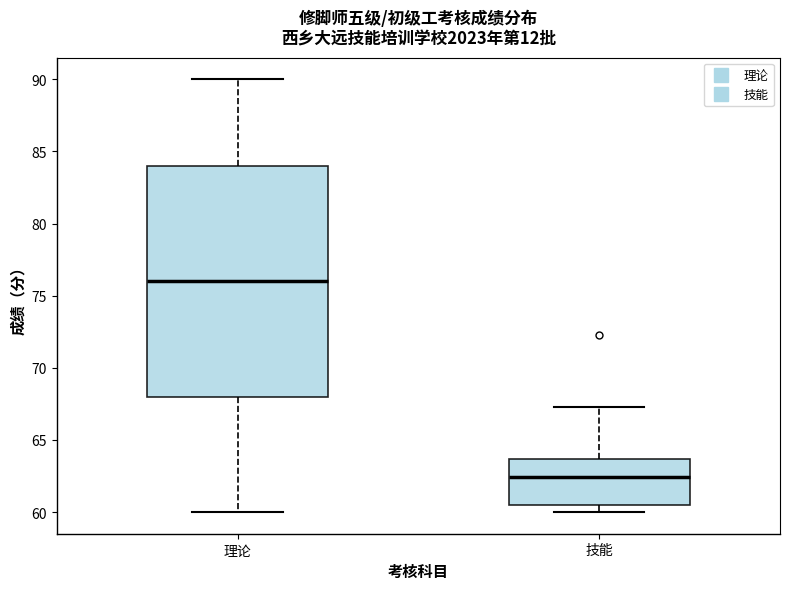

Which box's median line is the lowest?

技能